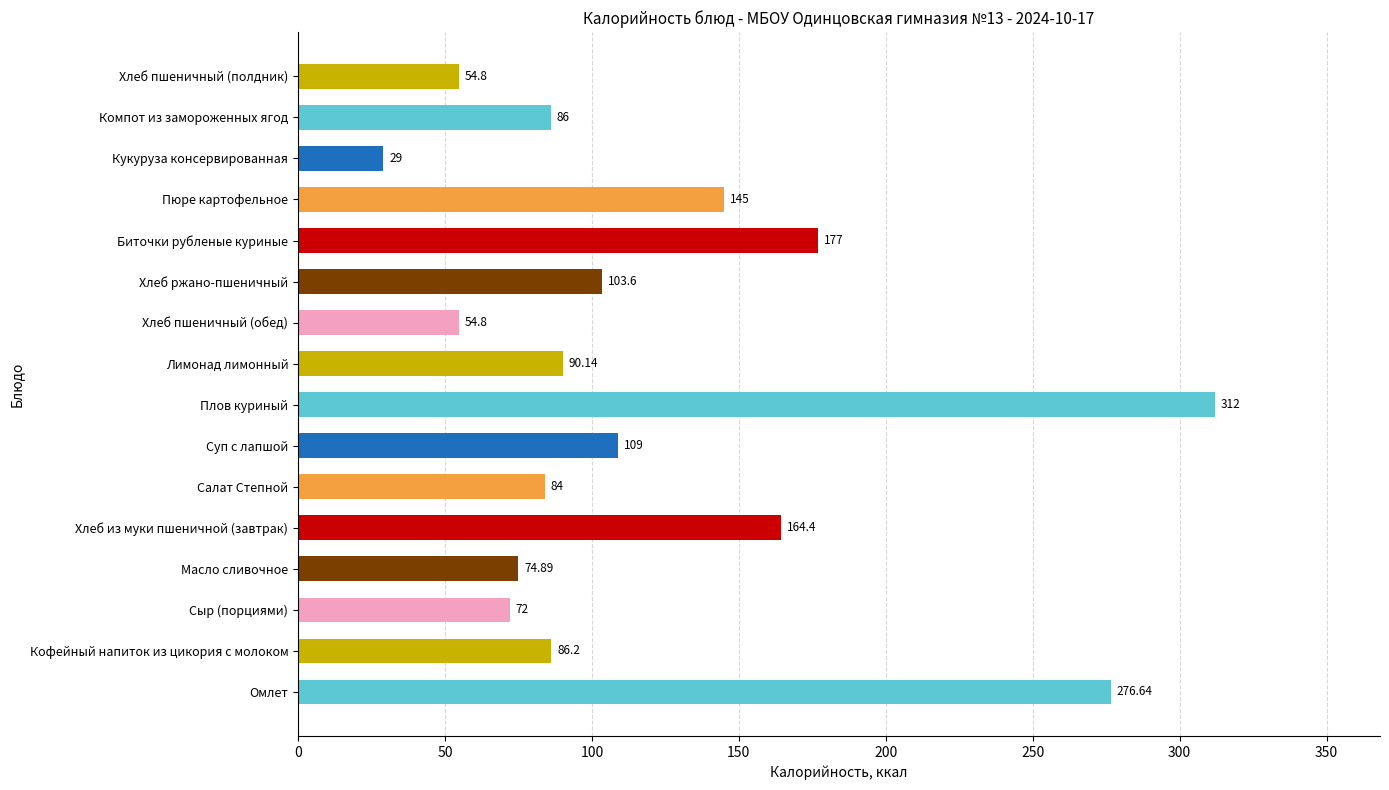

Which label corresponds to the largest value in the chart?

Плов куриный